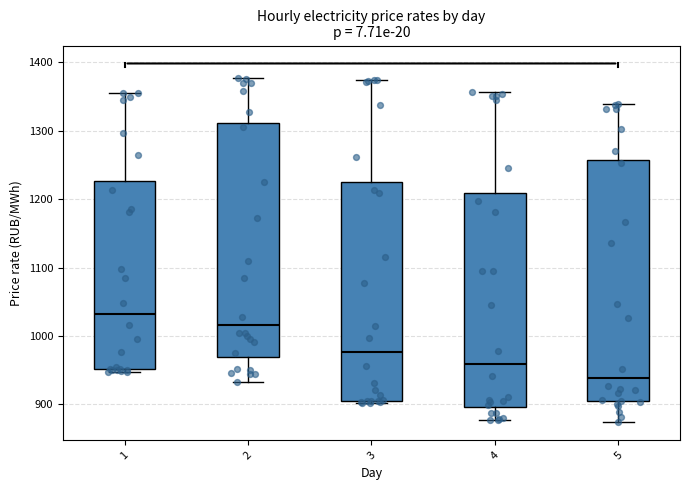

Which box is the tallest, from its lower edge to its upper edge?

5